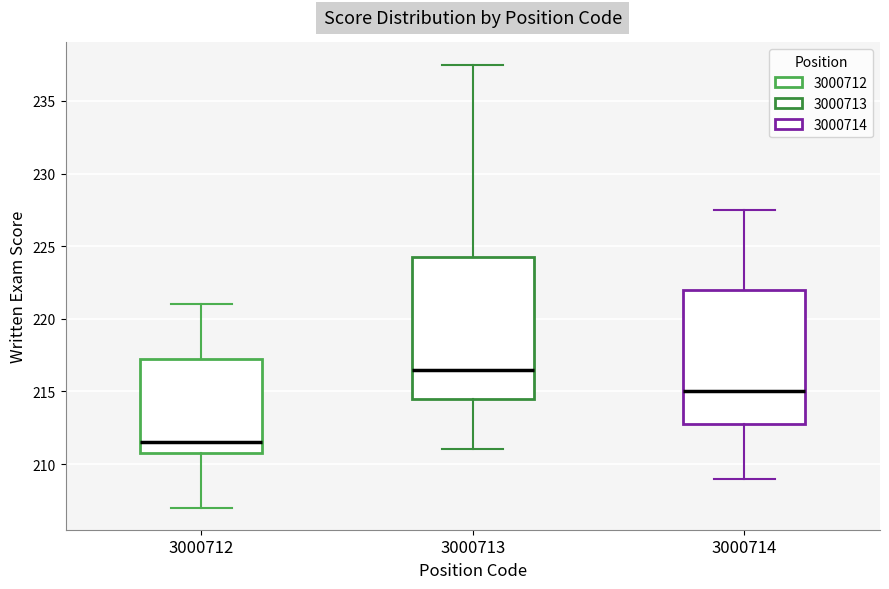

Which box is the tallest, from its lower edge to its upper edge?

3000713